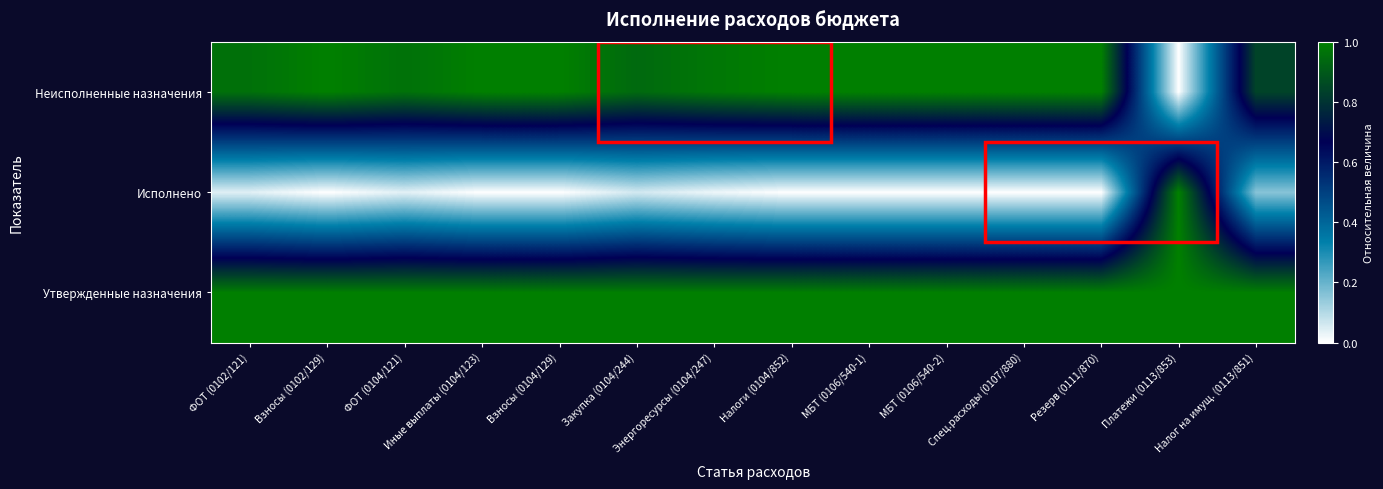

Reading right to left, list all the values displayed in this chart.

Утвержденные назначения: Налог на имущ. (0113/851)=1.0	Платежи (0113/853)=1.0	Резерв (0111/870)=1.0	Спец.расходы (0107/880)=1.0	МБТ (0106/540-2)=1.0	МБТ (0106/540-1)=1.0	Налоги (0104/852)=1.0	Энергоресурсы (0104/247)=1.0	Закупка (0104/244)=1.0	Взносы (0104/129)=1.0	Иные выплаты (0104/123)=1.0	ФОТ (0104/121)=1.0	Взносы (0102/129)=1.0	ФОТ (0102/121)=1.0
Исполнено: Налог на имущ. (0113/851)=0.2	Платежи (0113/853)=1.0	Резерв (0111/870)=0.0	Спец.расходы (0107/880)=0.0	МБТ (0106/540-2)=0.0	МБТ (0106/540-1)=0.0	Налоги (0104/852)=0.0	Энергоресурсы (0104/247)=0.0	Закупка (0104/244)=0.1	Взносы (0104/129)=0.0	Иные выплаты (0104/123)=0.0	ФОТ (0104/121)=0.0	Взносы (0102/129)=0.0	ФОТ (0102/121)=0.0
Неисполненные назначения: Налог на имущ. (0113/851)=0.8	Платежи (0113/853)=0.0	Резерв (0111/870)=1.0	Спец.расходы (0107/880)=1.0	МБТ (0106/540-2)=1.0	МБТ (0106/540-1)=1.0	Налоги (0104/852)=1.0	Энергоресурсы (0104/247)=1.0	Закупка (0104/244)=0.9	Взносы (0104/129)=1.0	Иные выплаты (0104/123)=1.0	ФОТ (0104/121)=1.0	Взносы (0102/129)=1.0	ФОТ (0102/121)=1.0